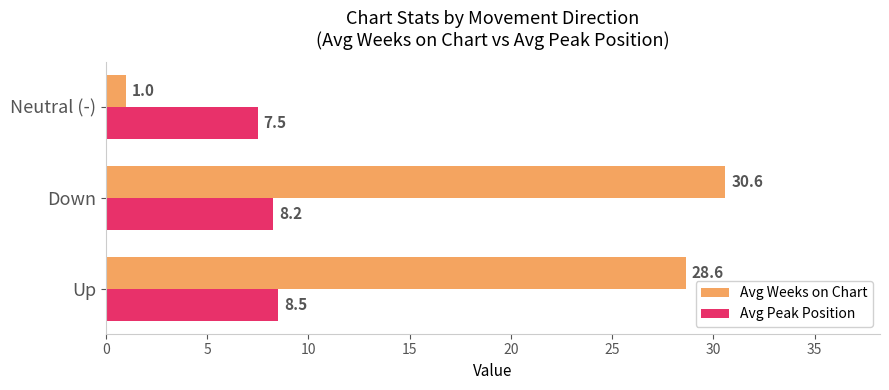

Rank the series at Up from highest to lowest value.

Avg Weeks on Chart, Avg Peak Position